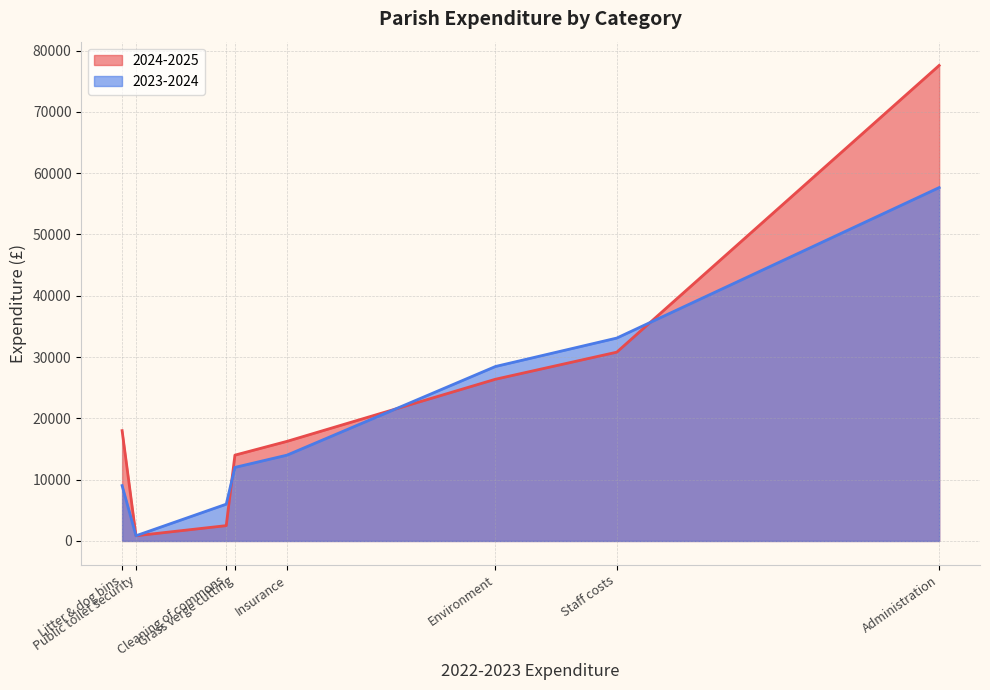

Does the chart display data point markers on the line(s)?

No